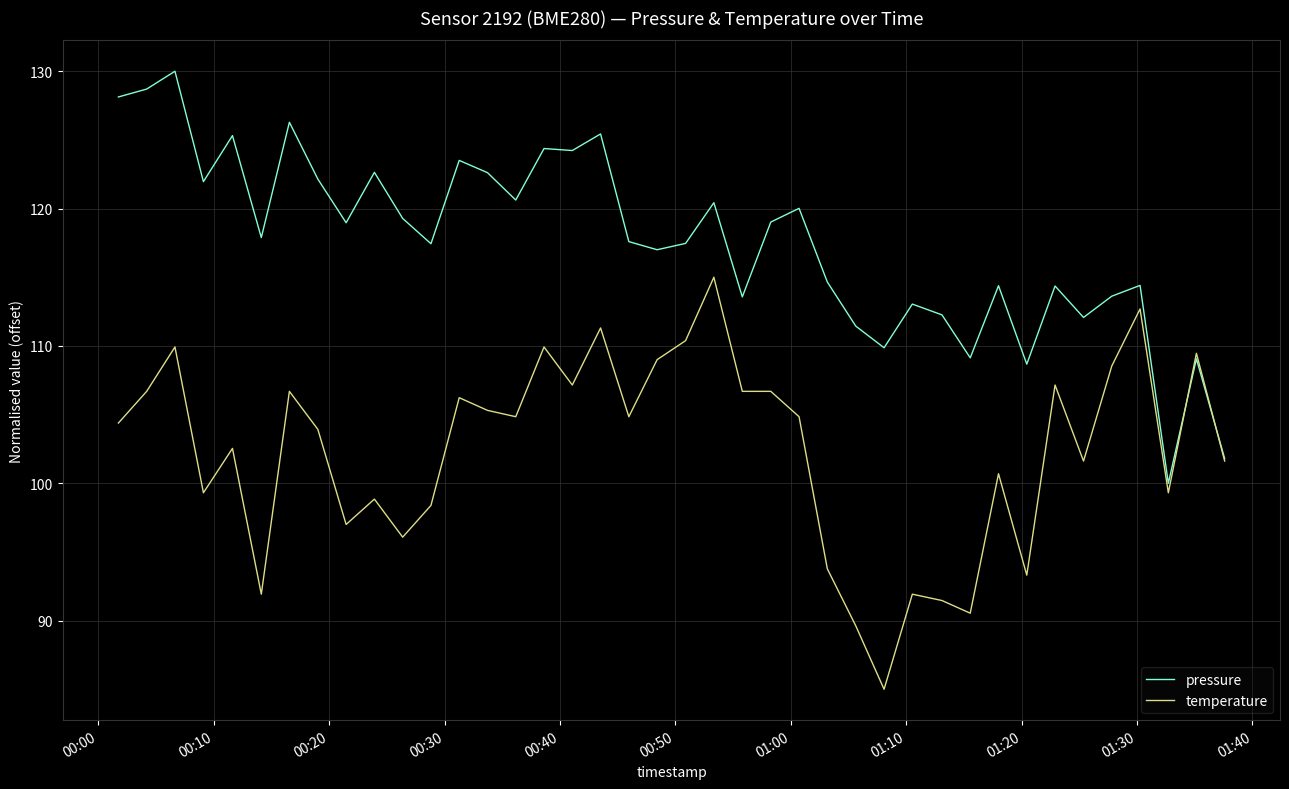

What is the smallest value displayed?

85.0